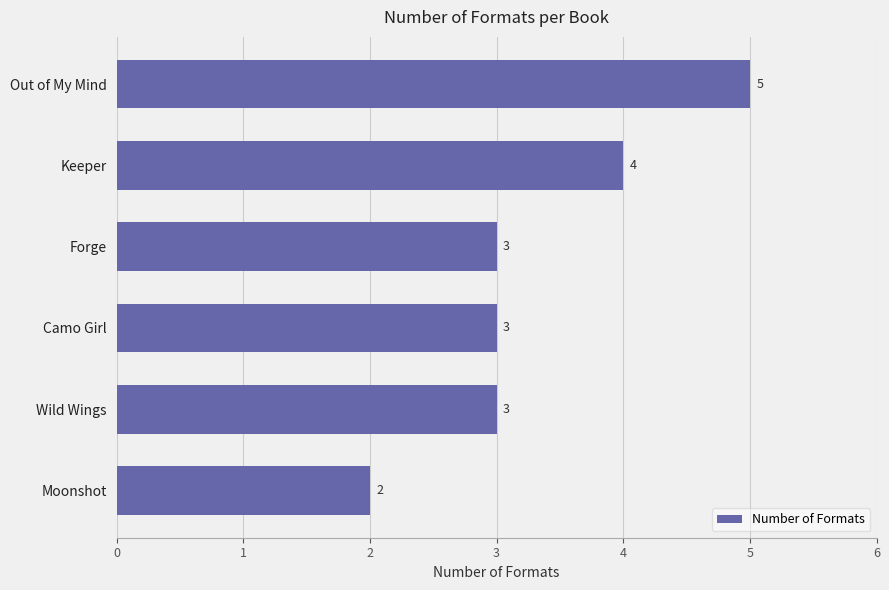

Reading bottom to top, list all the values displayed in this chart.

Moonshot=2	Wild Wings=3	Camo Girl=3	Forge=3	Keeper=4	Out of My Mind=5